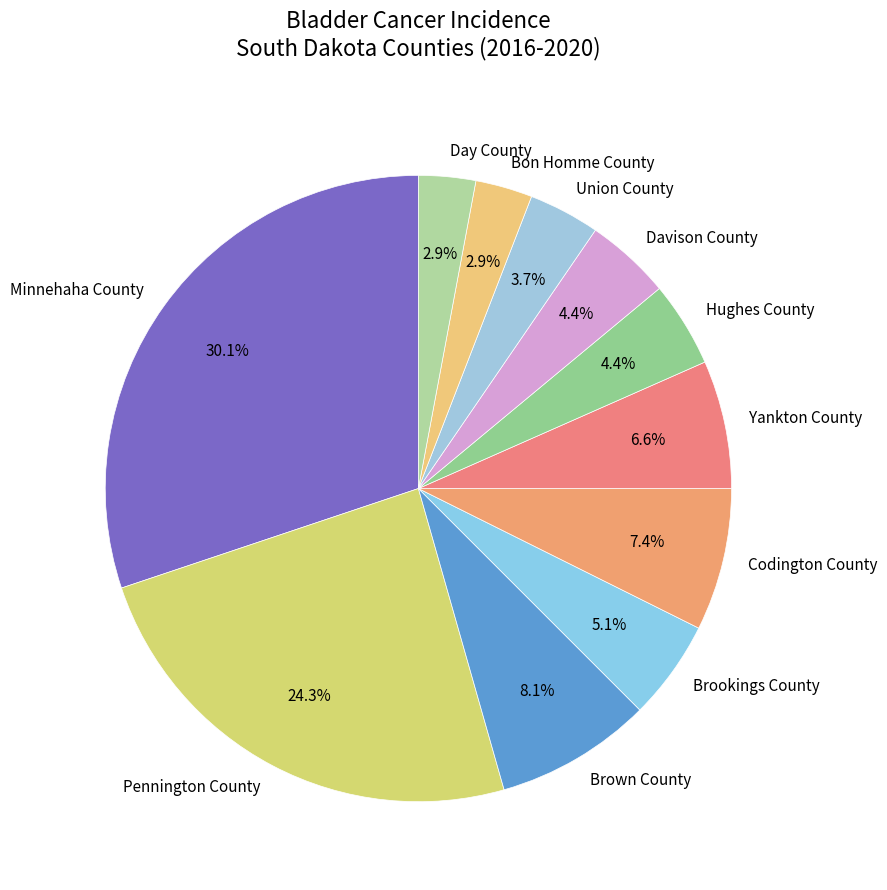

To the nearest percent, what portion does Hughes County represent?

4%